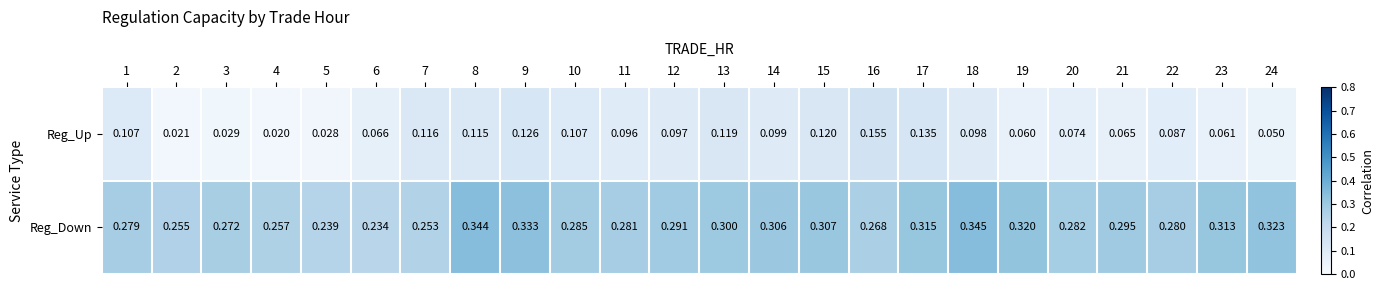

What is the difference between the highest and lowest values at 23?

0.3